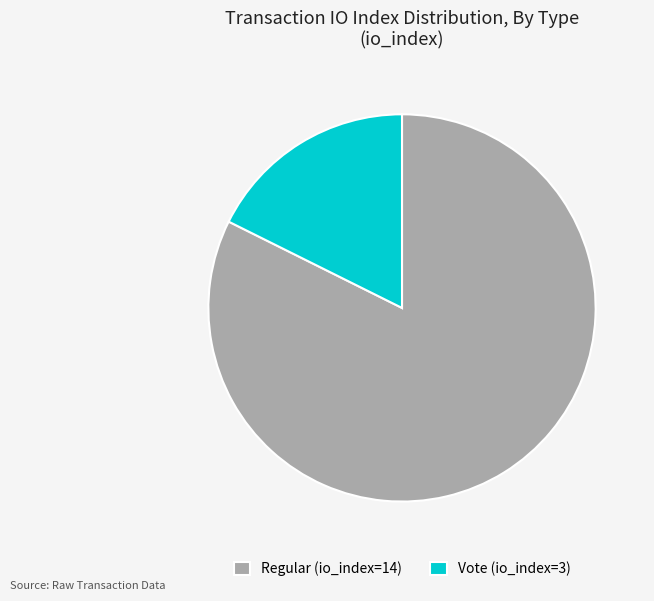

Is the sum of Regular (io_index=14) and Vote (io_index=3) greater than half?

Yes